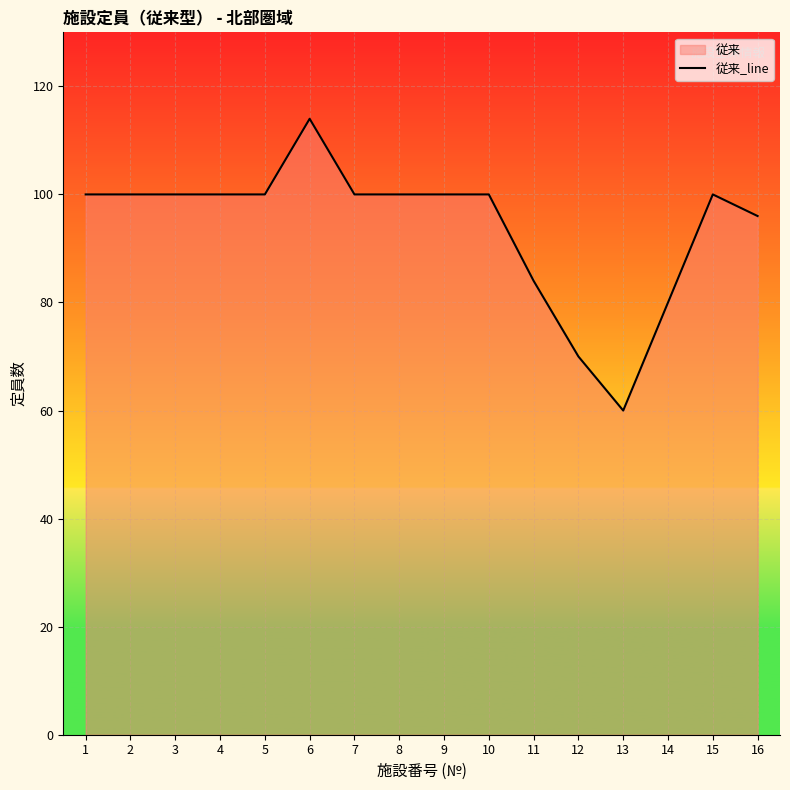

What is the change in value from 9 to 11?

-16